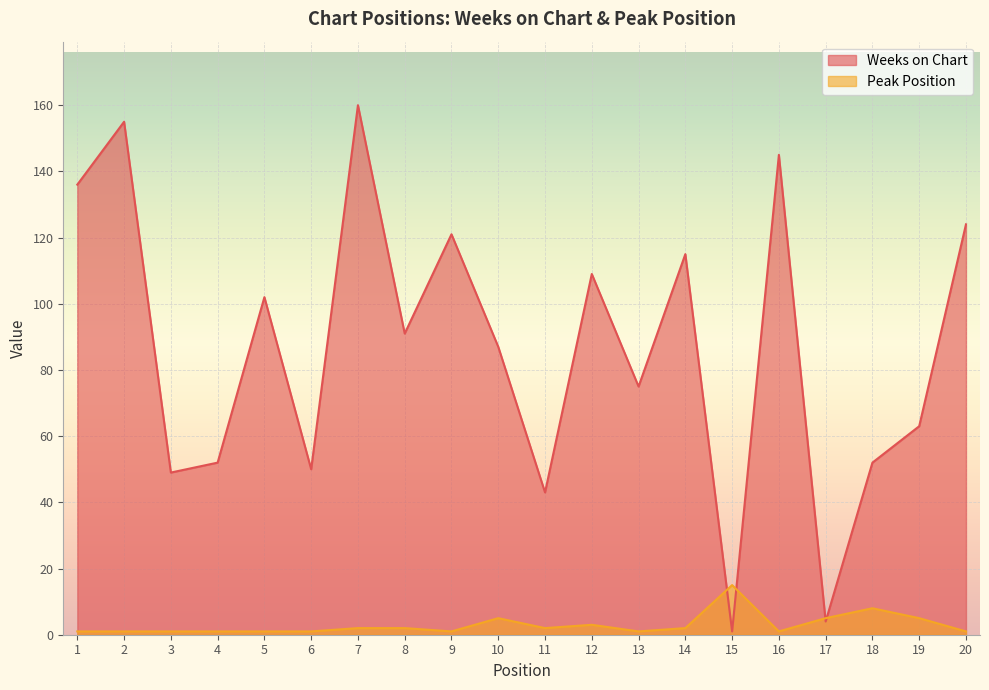

How many lines are shown in the chart?

2